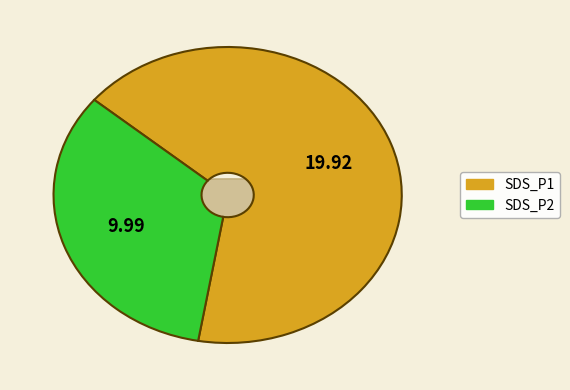

Rank the categories by value from highest to lowest.

SDS_P1, SDS_P2